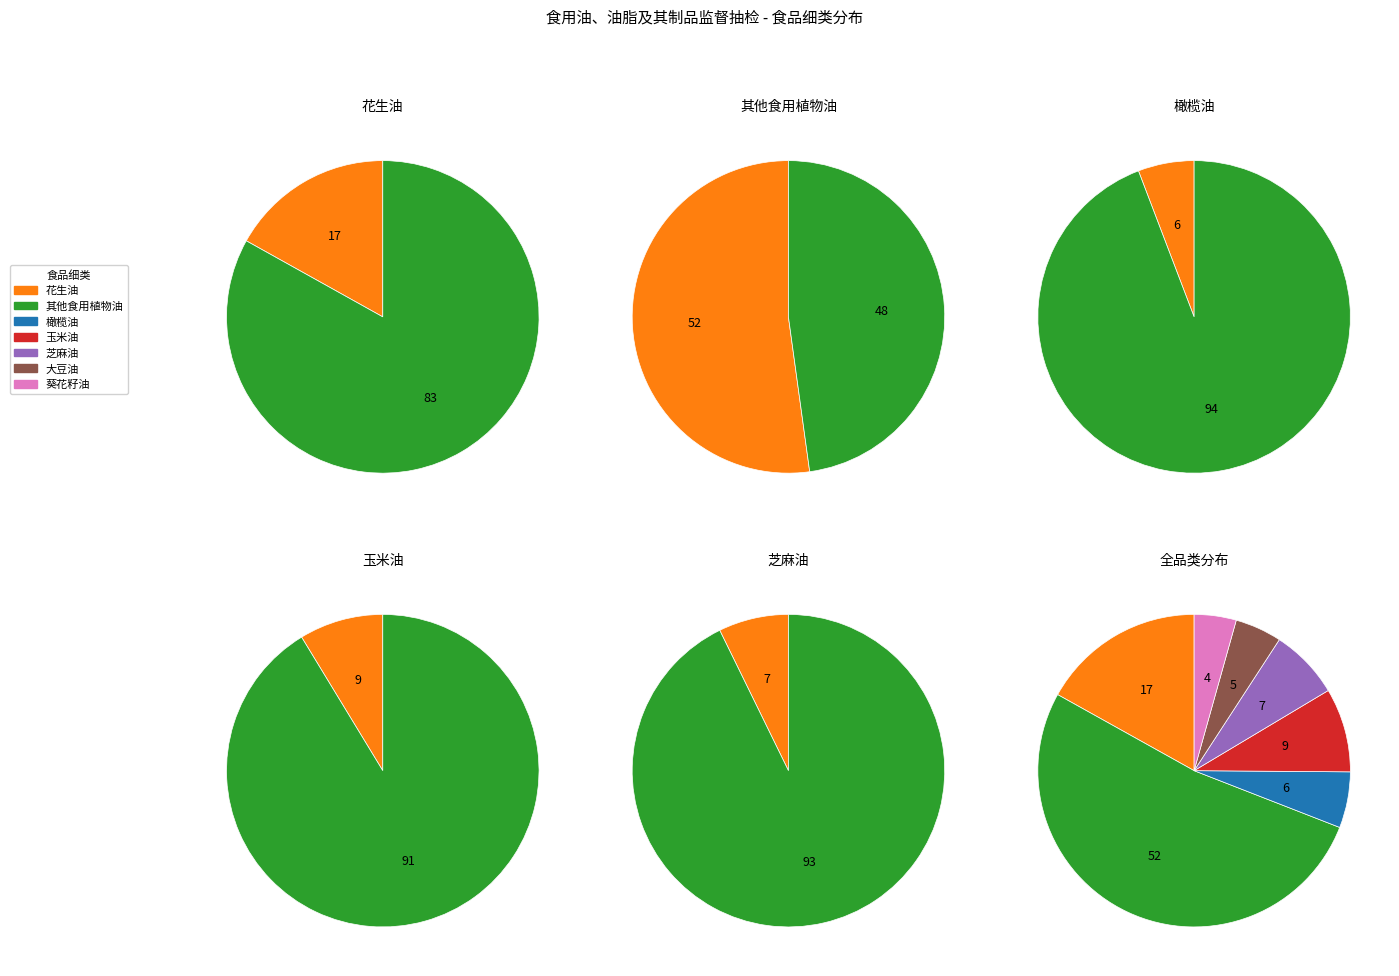

To the nearest percent, what portion does 橄榄油、油橄榄果渣油 represent?

6%